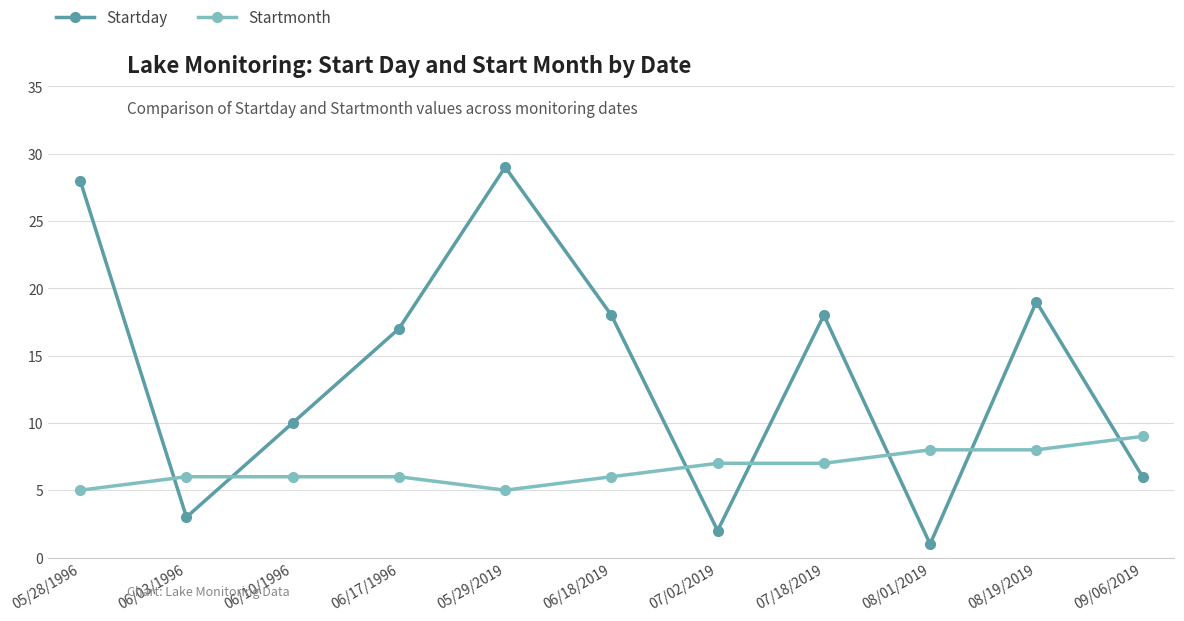

Where do Startday and Startmonth first cross each other?

05/28/1996 and 06/03/1996